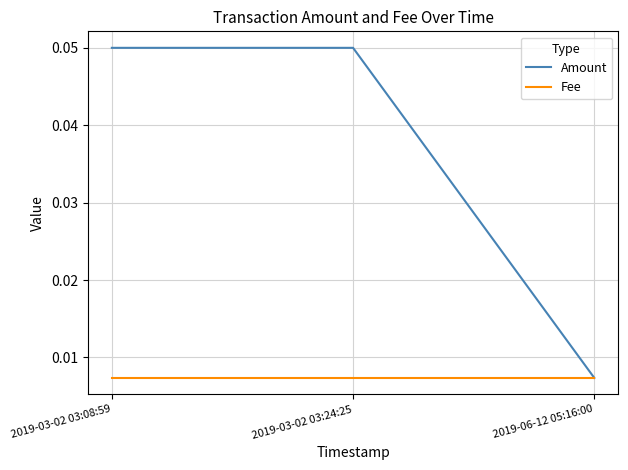

Which series has the widest spread of values?

Amount